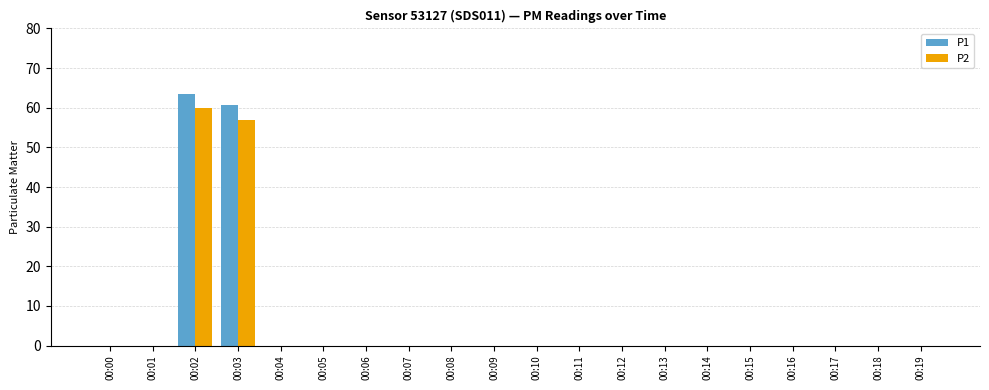

What is the sum of all P1 values?

124.1